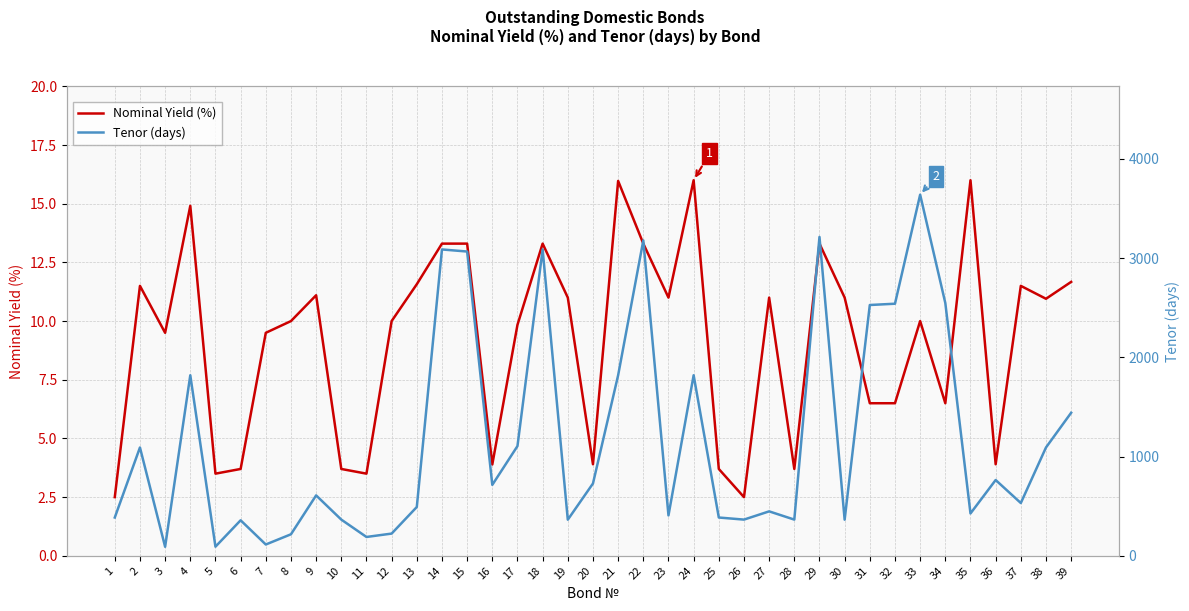

What is the approximate value of Nominal Yield (%) at 10?

3.7